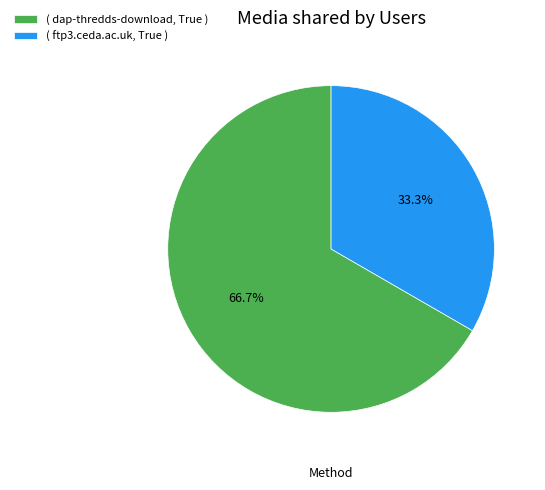

Rank the categories by value from lowest to highest.

( ftp3.ceda.ac.uk, True ), ( dap-thredds-download, True )